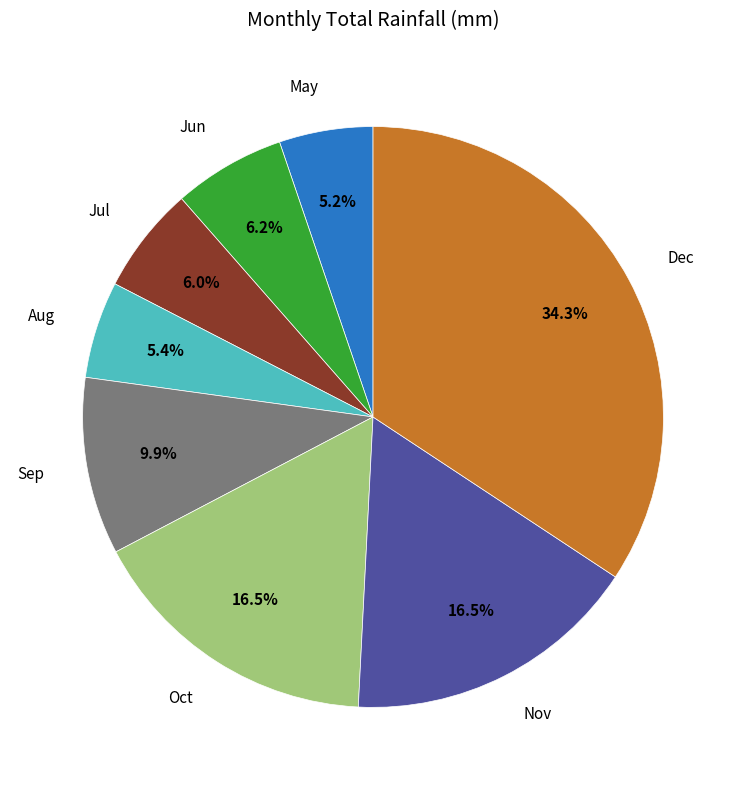

Does any single category account for the majority?

No